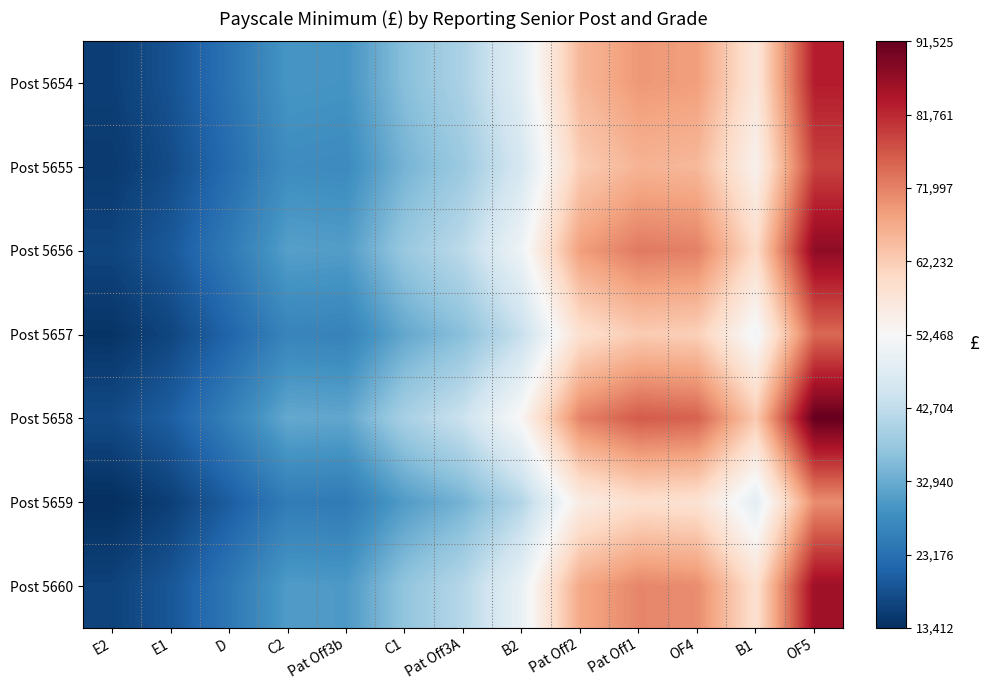

Reading right to left, transcribe all the data shown in this chart.

Post 5654: OF5=83205.0	B1=57000.0	OF4=68679.0	Pat Off1=69409.0	Pat Off2=65427.0	B2=48421.0	Pat Off3A=40151.0	C1=36004.0	Pat Off3b=29258.0	C2=29551.0	D=23661.0	E1=18554.0	E2=15779.0
Post 5655: OF5=79044.8	B1=54150.0	OF4=65245.0	Pat Off1=65938.6	Pat Off2=62155.6	B2=45999.9	Pat Off3A=38143.4	C1=34203.8	Pat Off3b=27795.1	C2=28073.4	D=22478.0	E1=17626.3	E2=14990.0
Post 5656: OF5=87365.2	B1=59850.0	OF4=72112.9	Pat Off1=72879.4	Pat Off2=68698.4	B2=50842.1	Pat Off3A=42158.6	C1=37804.2	Pat Off3b=30720.9	C2=31028.6	D=24844.0	E1=19481.7	E2=16568.0
Post 5657: OF5=74884.5	B1=51300.0	OF4=61811.1	Pat Off1=62468.1	Pat Off2=58884.3	B2=43578.9	Pat Off3A=36135.9	C1=32403.6	Pat Off3b=26332.2	C2=26595.9	D=21294.9	E1=16698.6	E2=14201.1
Post 5658: OF5=91525.5	B1=62700.0	OF4=75546.9	Pat Off1=76349.9	Pat Off2=71969.7	B2=53263.1	Pat Off3A=44166.1	C1=39604.4	Pat Off3b=32183.8	C2=32506.1	D=26027.1	E1=20409.4	E2=17356.9
Post 5659: OF5=70724.2	B1=48450.0	OF4=58377.2	Pat Off1=58997.7	Pat Off2=55612.9	B2=41157.8	Pat Off3A=34128.3	C1=30603.4	Pat Off3b=24869.3	C2=25118.3	D=20111.8	E1=15770.9	E2=13412.1
Post 5660: OF5=85701.2	B1=58710.0	OF4=70739.4	Pat Off1=71491.3	Pat Off2=67389.8	B2=49873.6	Pat Off3A=41355.5	C1=37084.1	Pat Off3b=30135.7	C2=30437.5	D=24370.8	E1=19110.6	E2=16252.4